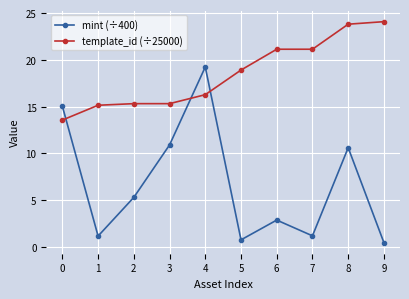

Reading left to right, transcribe all the data shown in this chart.

mint (÷400): 0=15.1	1=1.2	2=5.3	3=10.9	4=19.2	5=0.8	6=2.9	7=1.2	8=10.6	9=0.5
template_id (÷25000): 0=13.6	1=15.2	2=15.3	3=15.3	4=16.3	5=18.9	6=21.1	7=21.1	8=23.8	9=24.1